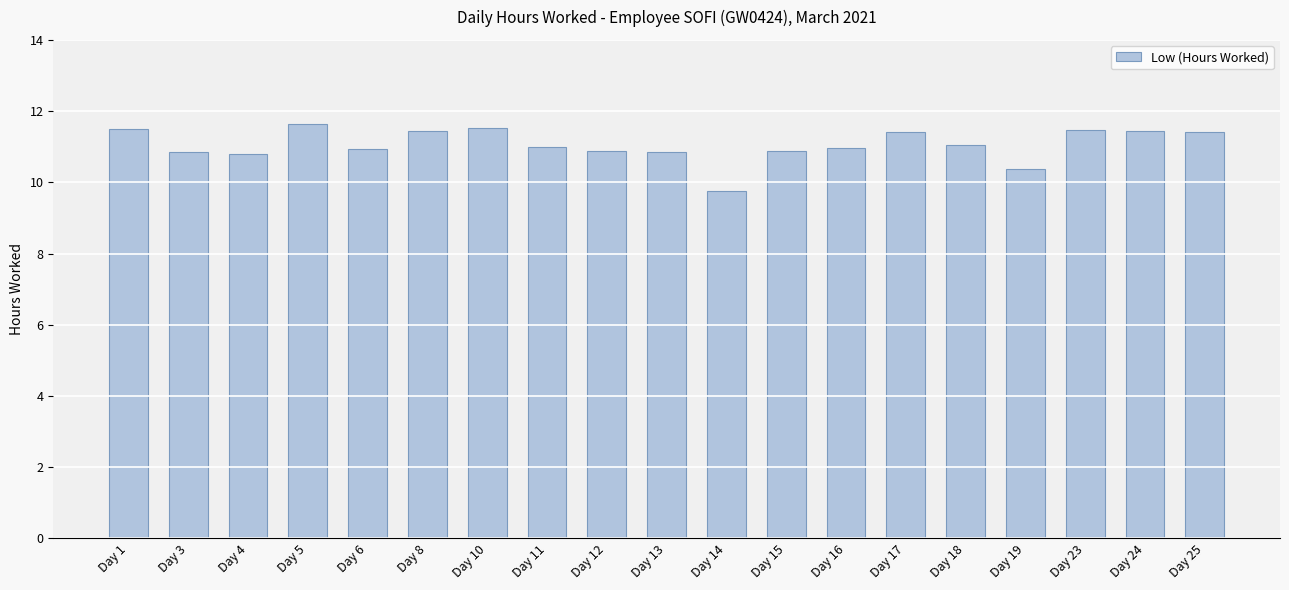

What is the ratio of the value at Day 19 to the value at Day 10?

0.9